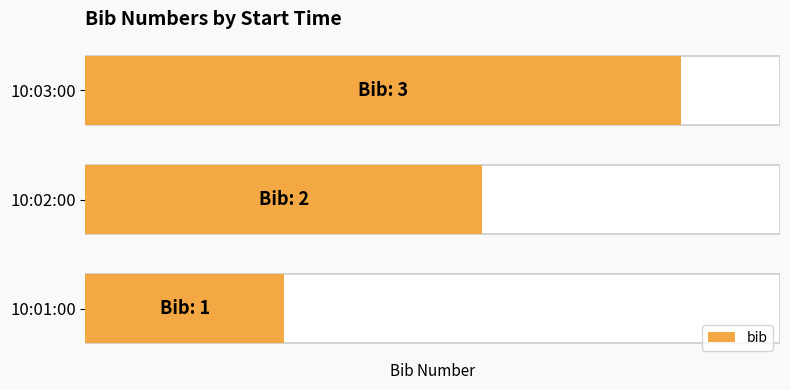

Which has a higher value, 10:03:00 or 10:02:00?

10:03:00